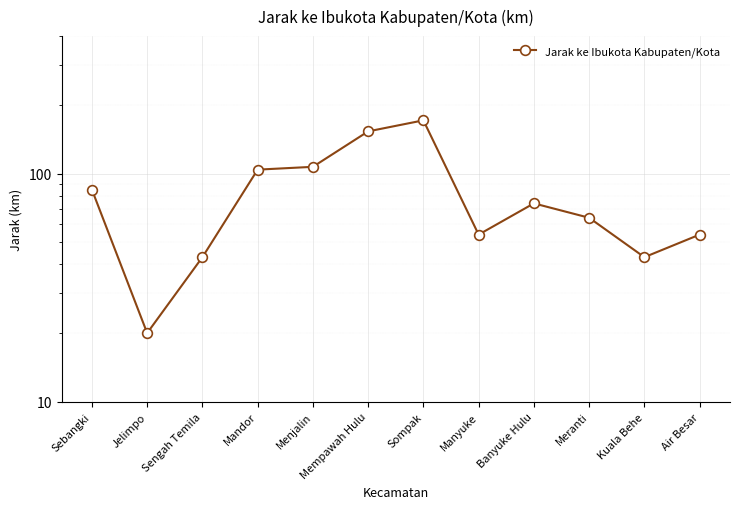

What position from the right is Manyuke?

5